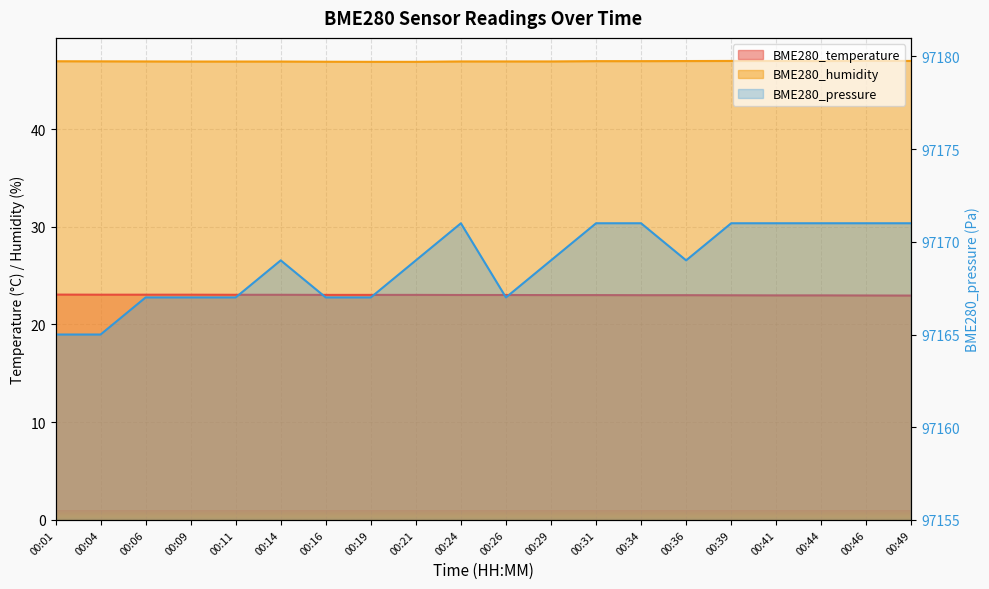

At which category is the sum across all series the highest?

00:31